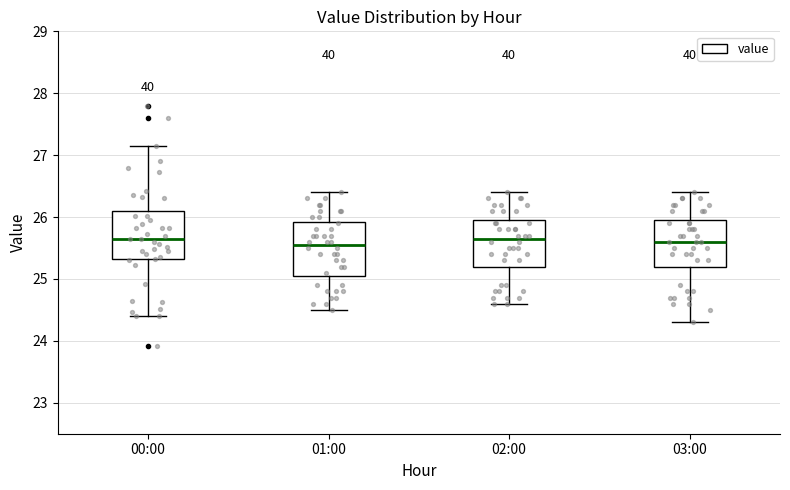

Reading left to right, transcribe this box plot: for each box, give where its median line is, the range the box spans, and where its two whiskers end, as read against the y-axis. The values are not printed on the chart, so give them approximately, as read against the axis.

00:00: median 25.7, box 25.3 to 26.1, whiskers 24.4 to 27.2
01:00: median 25.6, box 25.1 to 25.9, whiskers 24.5 to 26.4
02:00: median 25.7, box 25.2 to 26.0, whiskers 24.6 to 26.4
03:00: median 25.6, box 25.2 to 26.0, whiskers 24.3 to 26.4